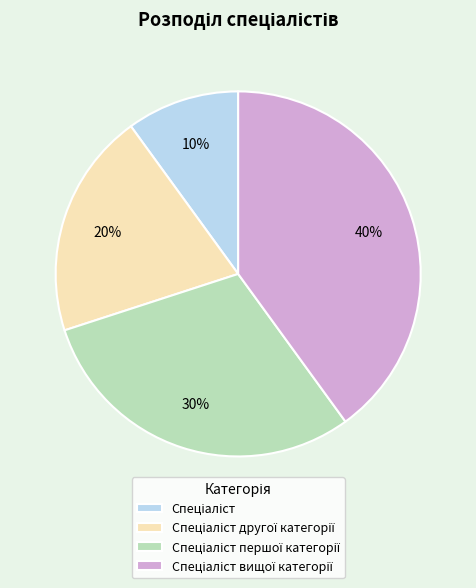

Does any single category account for the majority?

No